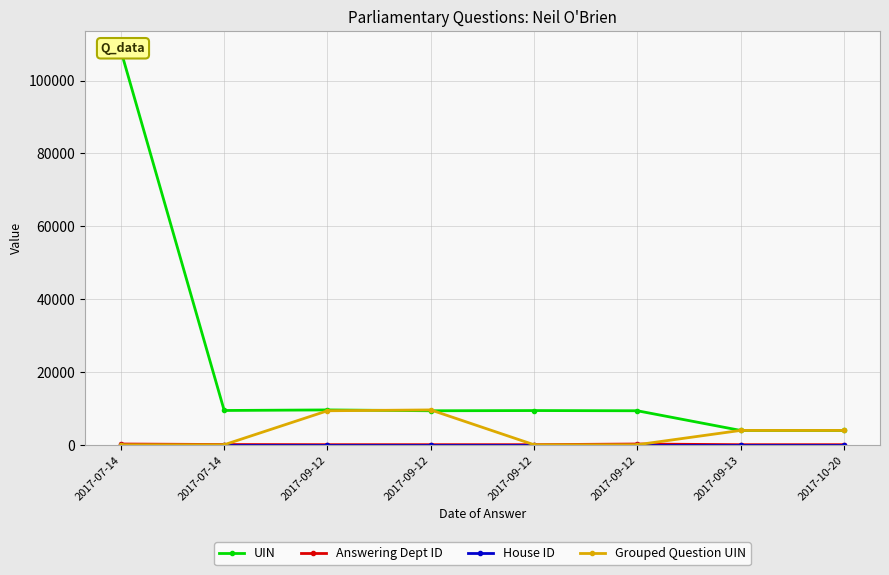

How many times do Grouped Question UIN and Answering Dept ID cross each other?

3